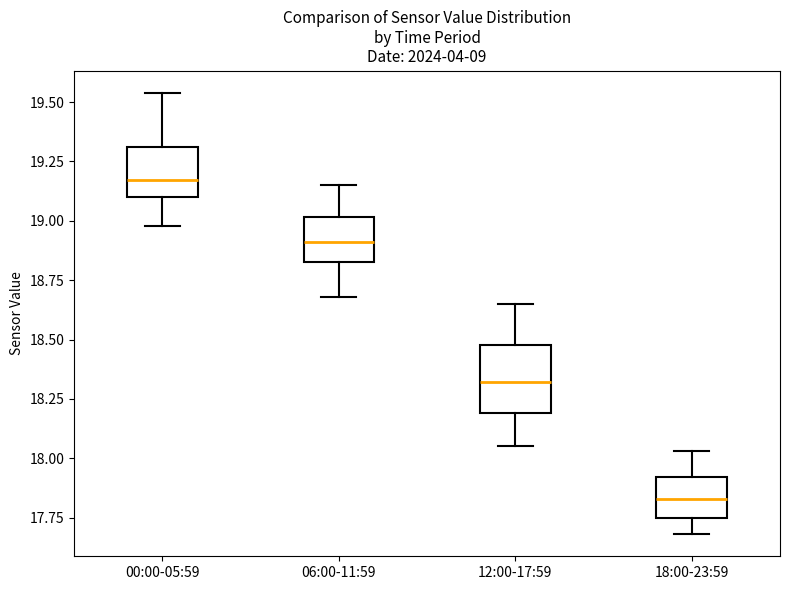

Where does the median line of the box for 06:00-11:59 sit on the y-axis? The values are not printed on the chart, so give them approximately, as read against the axis.

18.90